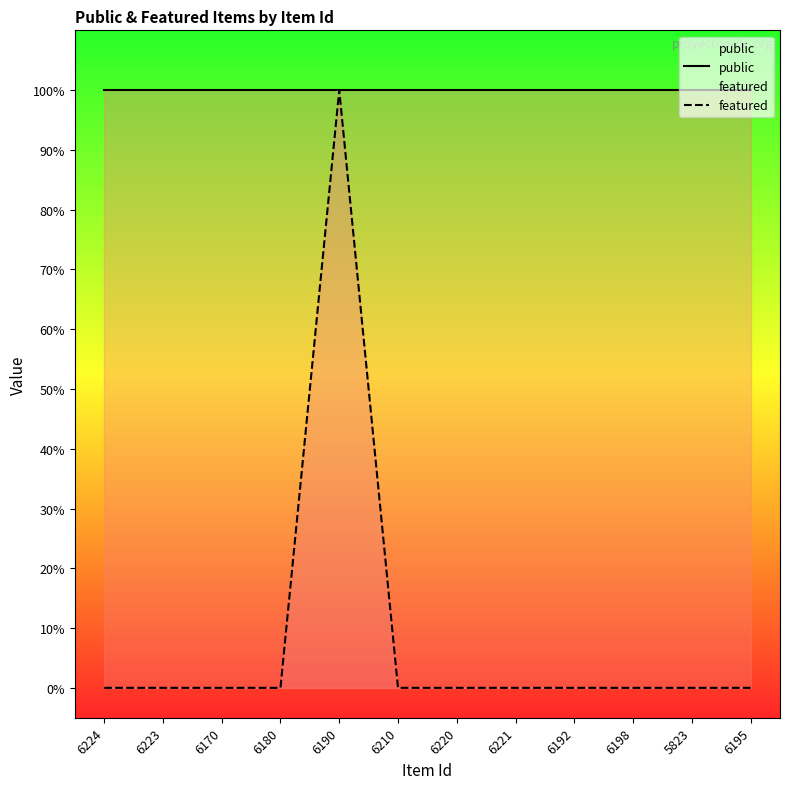

How many series are shown in this chart?

2